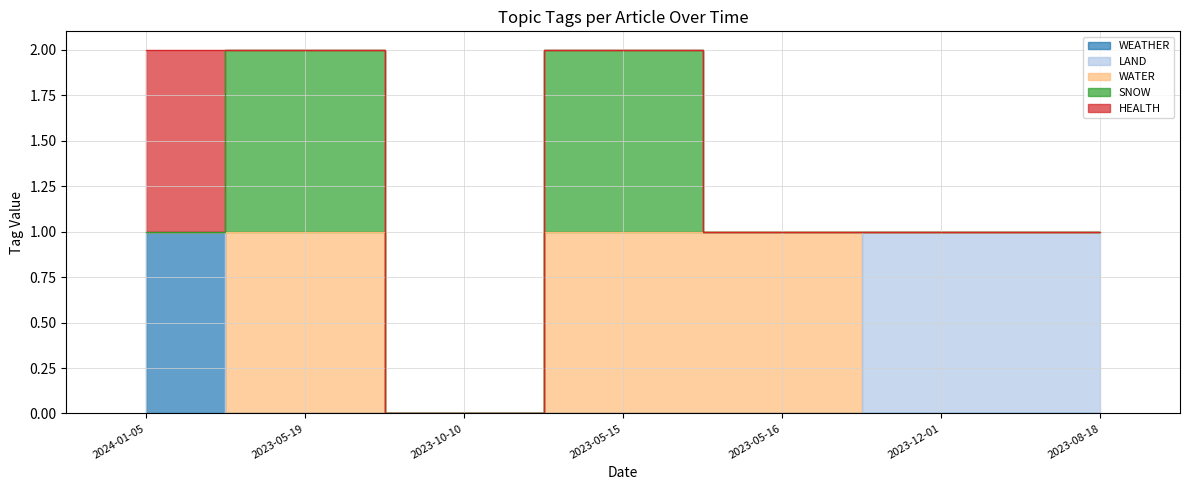

Reading right to left, what are all the values shown in this chart?

WEATHER: 0	0	0	0	0	0	1
LAND: 1	1	0	0	0	0	0
WATER: 0	0	1	1	0	1	0
SNOW: 0	0	0	1	0	1	0
HEALTH: 0	0	0	0	0	0	1